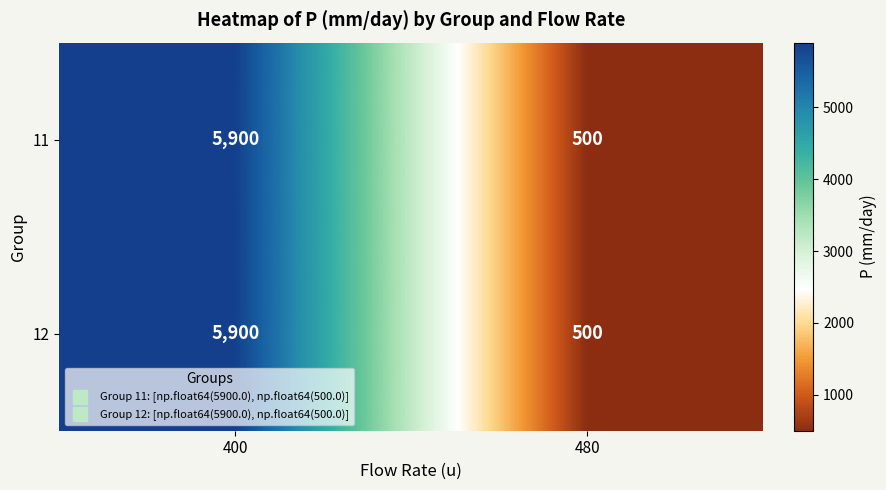

Read the 12 value at 400.

5900